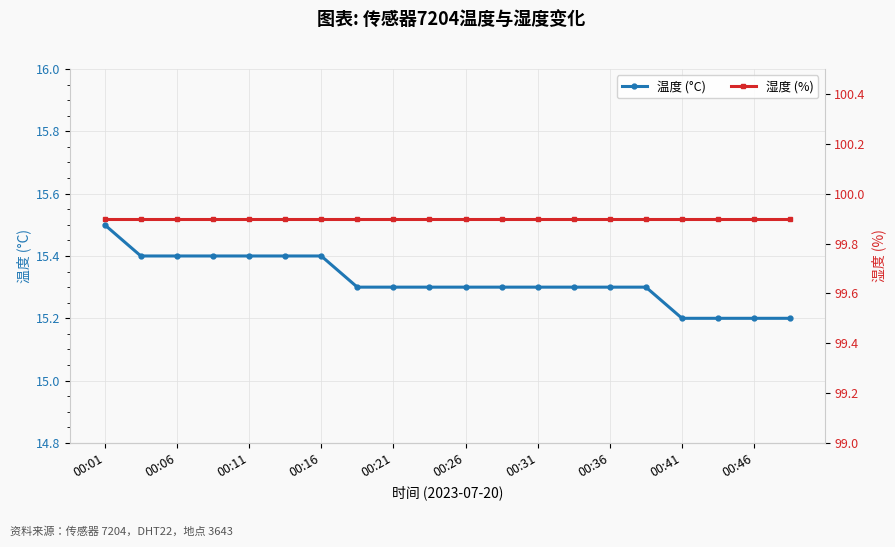

What is the value of the 湿度 (%) point at the 1st from the left?

99.9